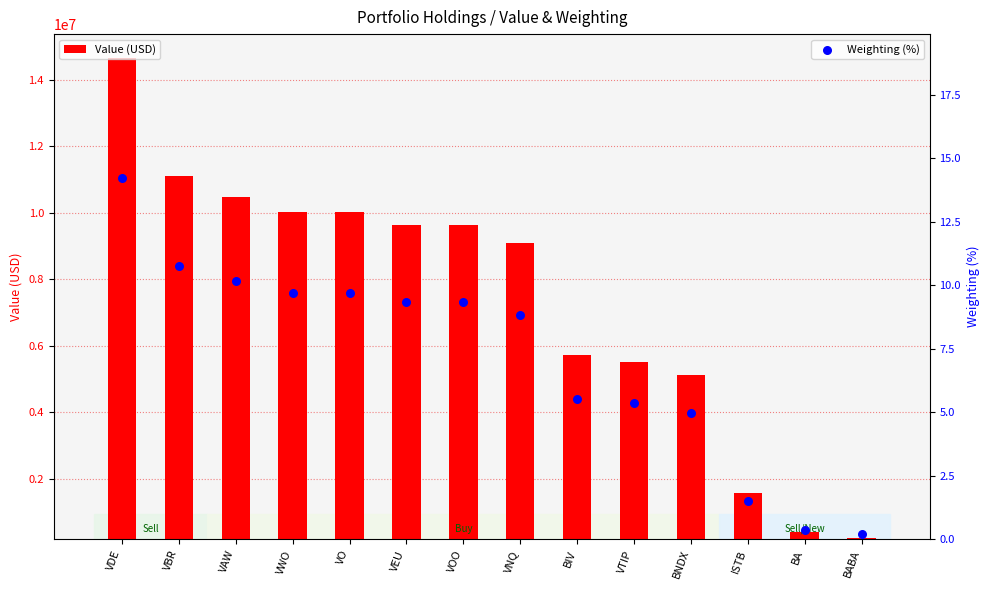

At how many categories does at least one series exceed 3109641?

11